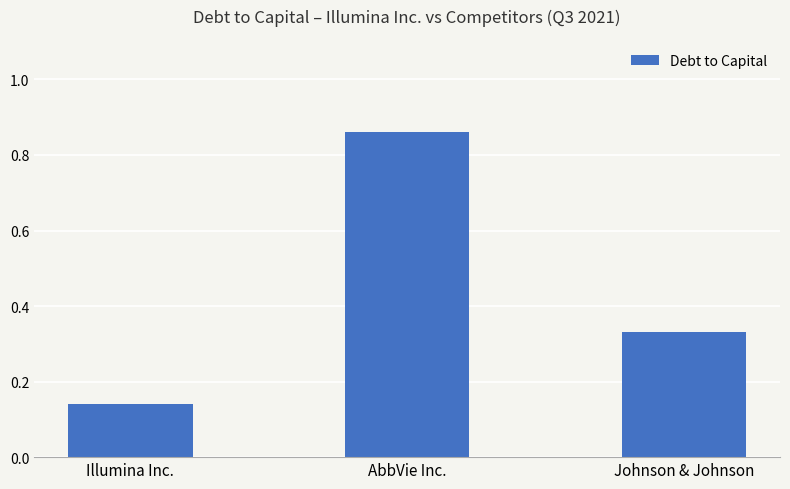

What is the change in value from Illumina Inc. to AbbVie Inc.?

+0.7